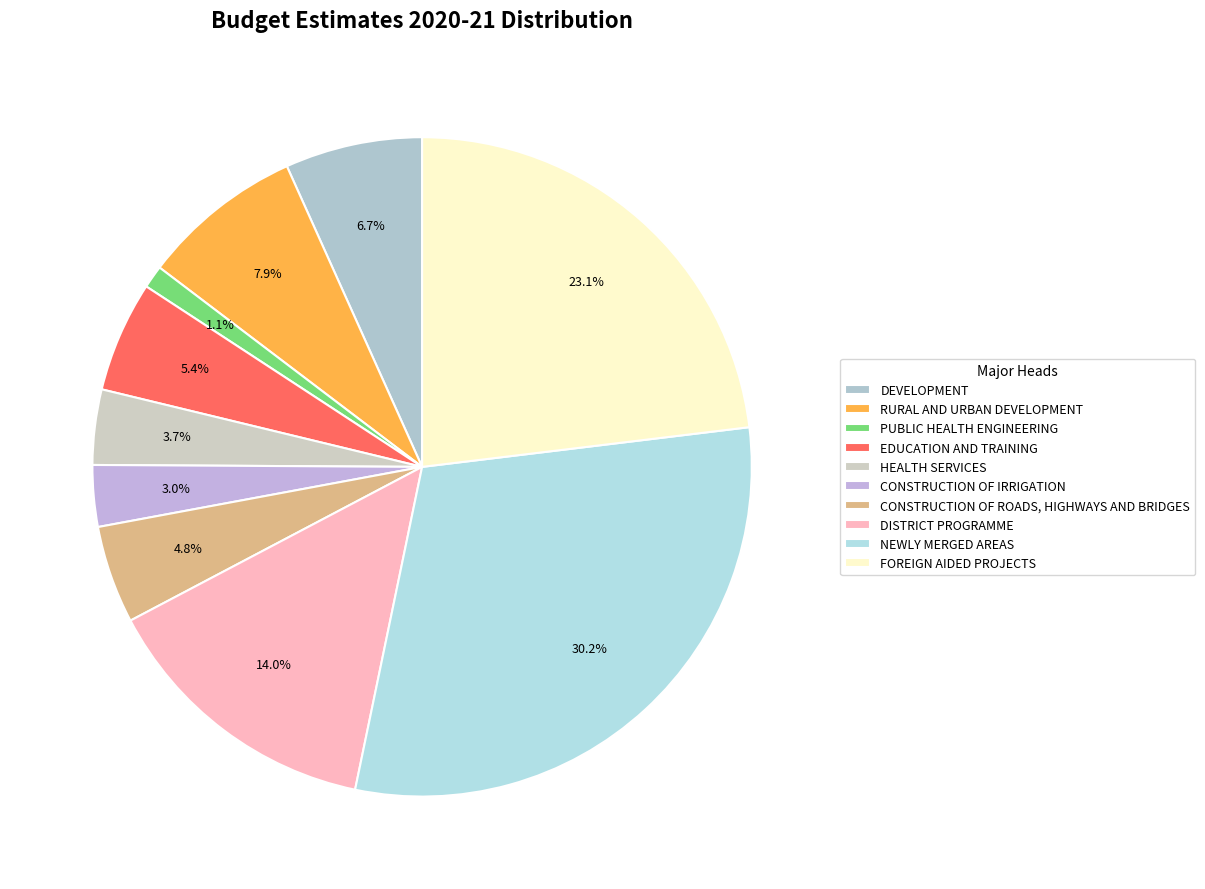

Which category has the smallest portion of the pie?

PUBLIC HEALTH ENGINEERING